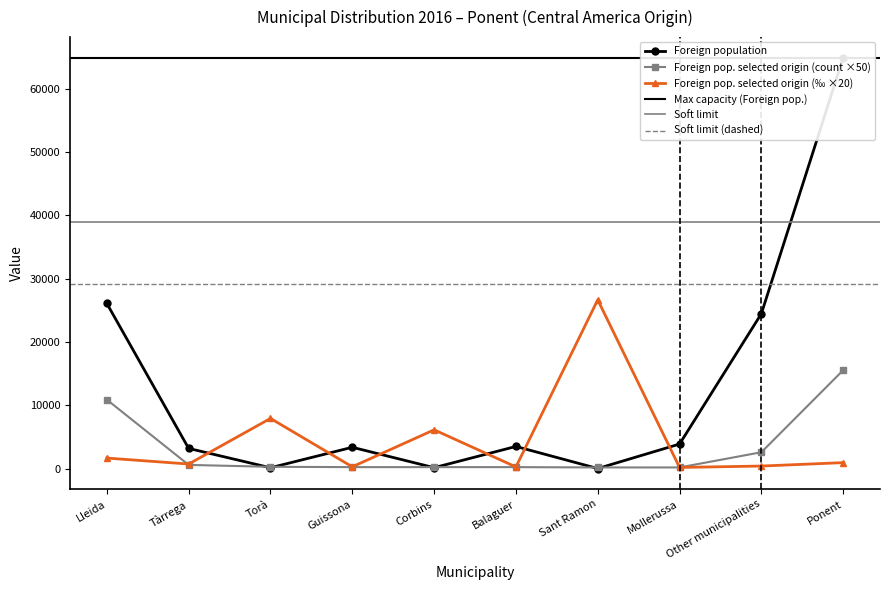

Rank the series by their maximum value, from highest to lowest.

Foreign population, Foreign pop. selected origin (‰), Foreign pop. selected origin (count)